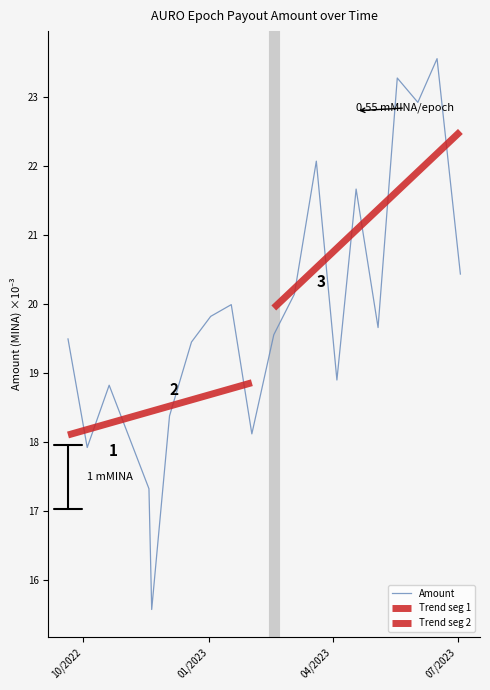

What is the sum of the values at 2022-12-03 and 2023-06-02?

41.3